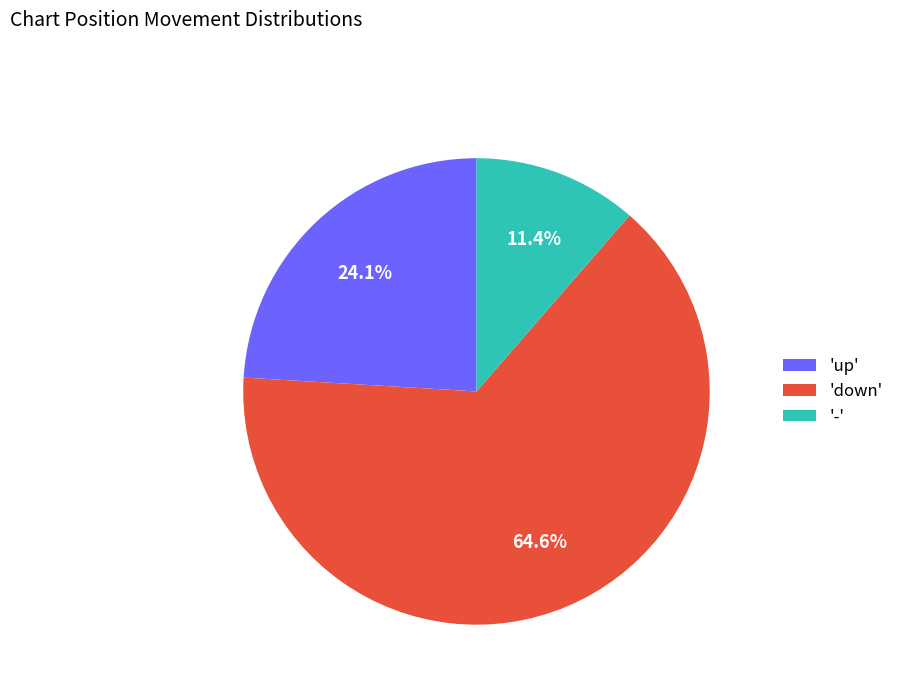

Between '-' and 'down', which is larger?

'down'